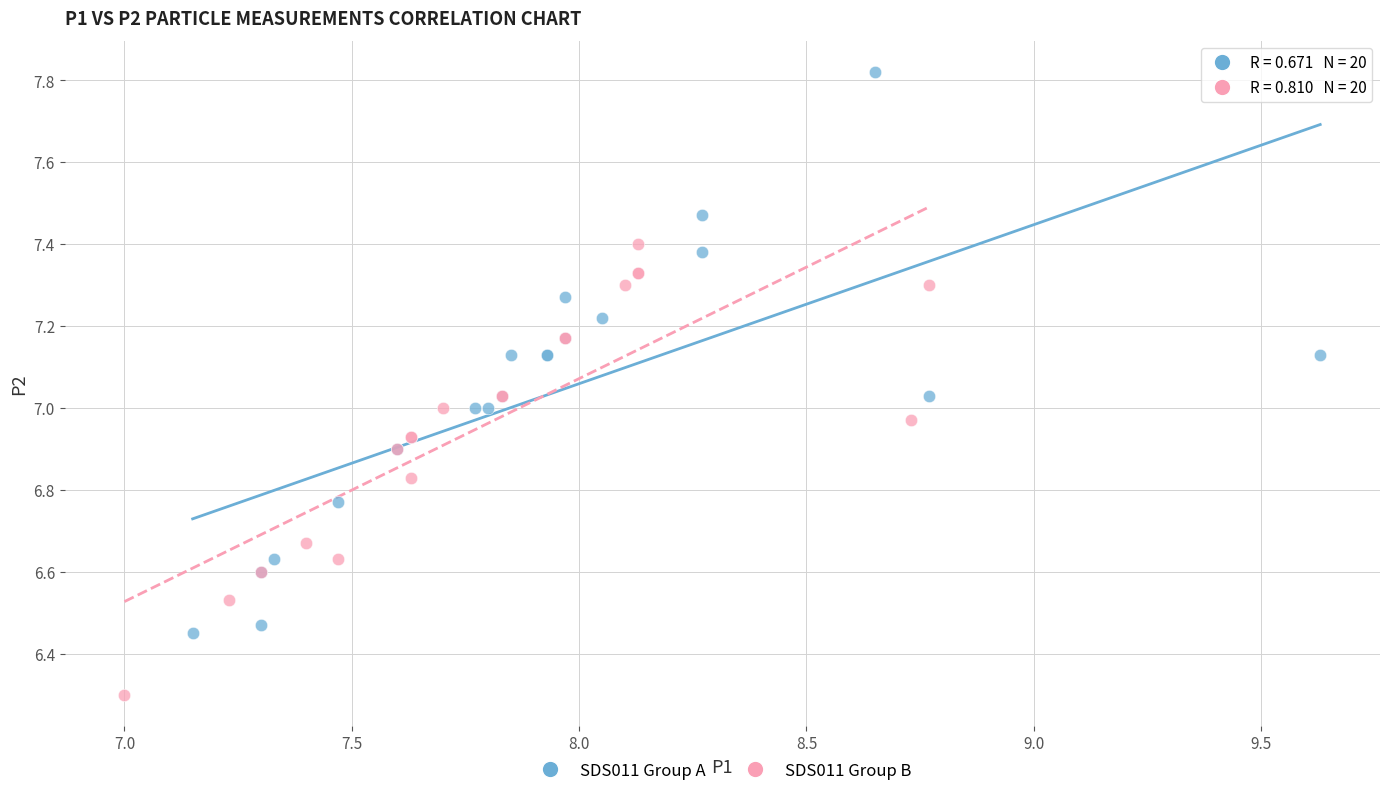

Which series contains the lowest Y value?

SDS011 Group B